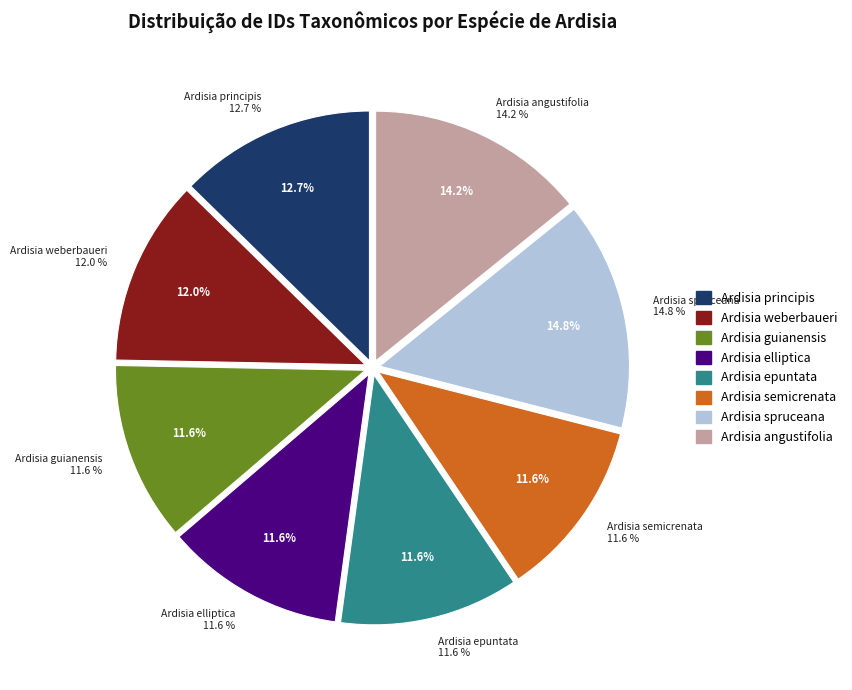

The Ardisia spruceana slice represents 1% of the pie. True or false?

False